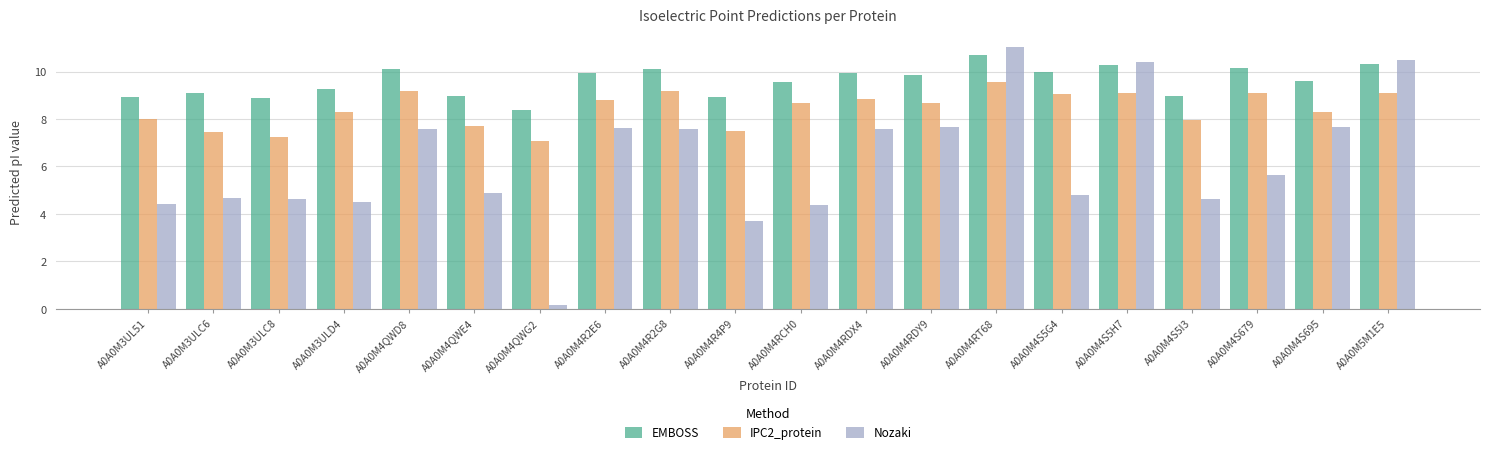

What is the sum of all IPC2_protein values?

168.7